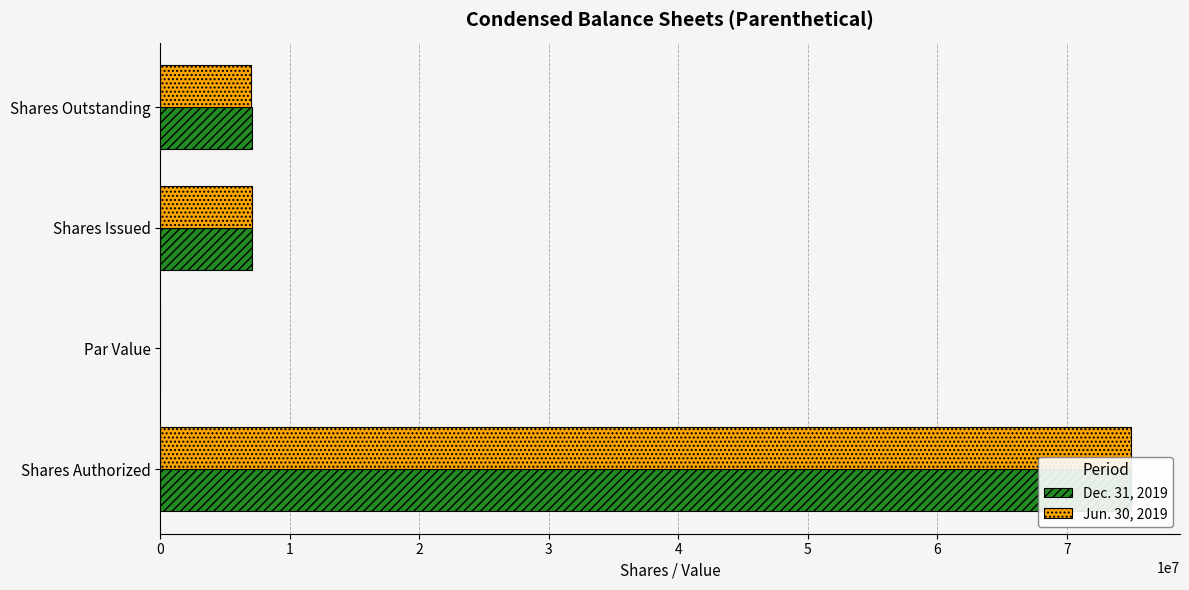

What is the maximum value for Jun. 30, 2019?

75000000